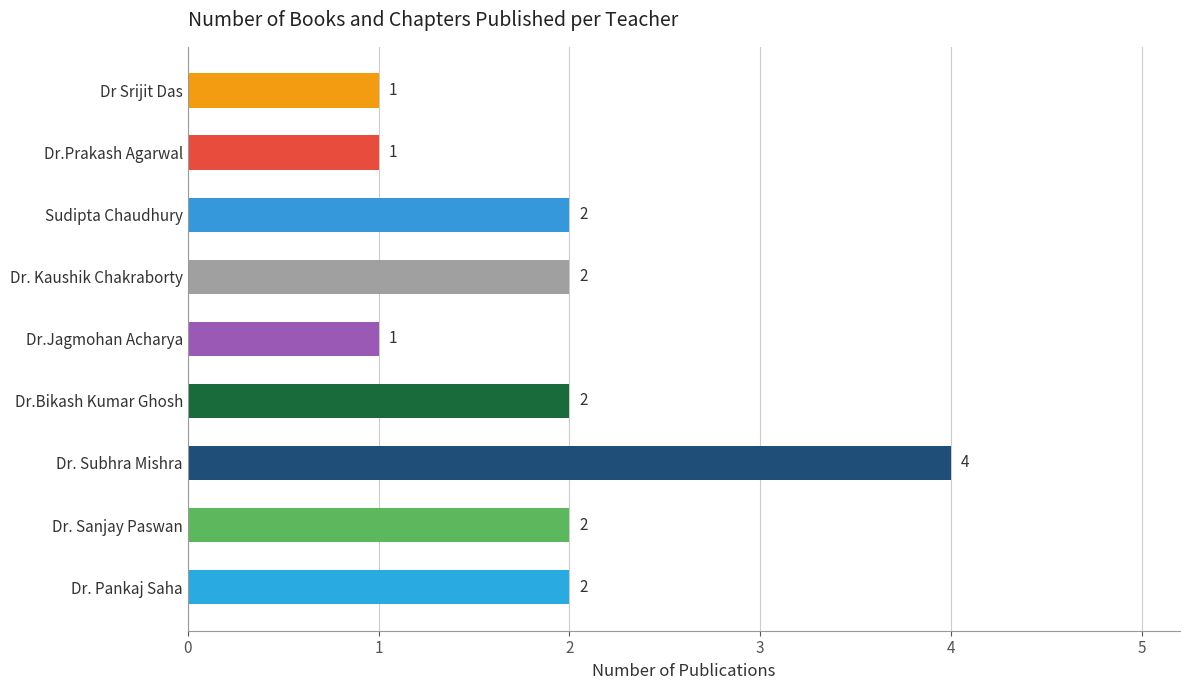

What is the difference between the maximum and second lowest values?

3